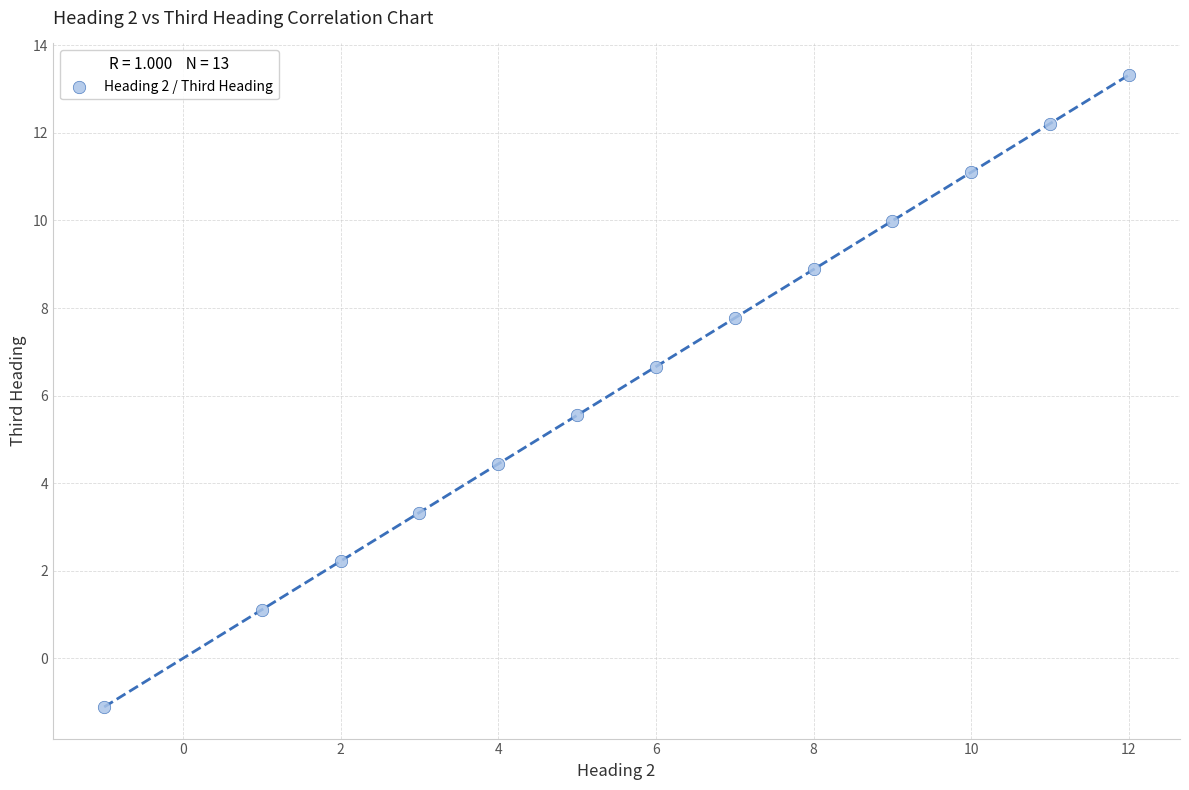

What is the range of Y values (max minus min)?

14.4